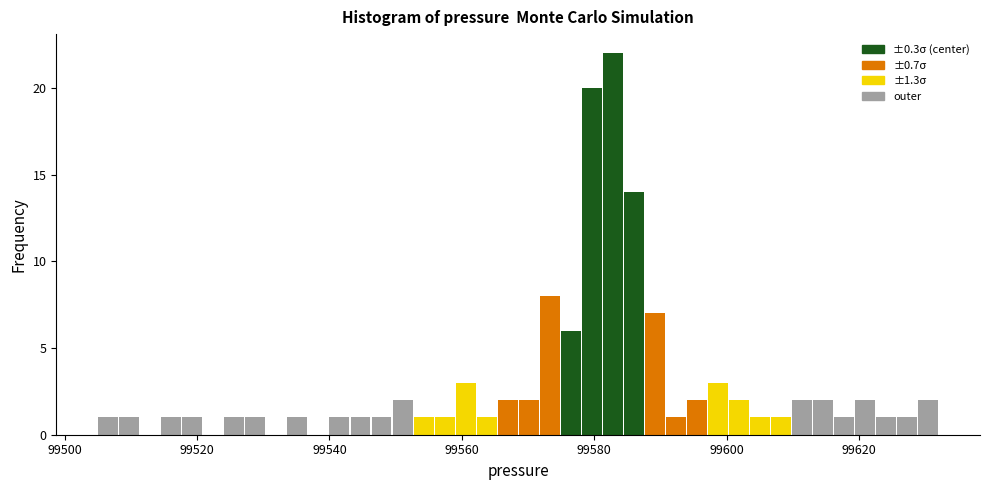

Around what value on the x-axis is the tallest bar? Give the approximate position of its centre, as read against the axis.

99582